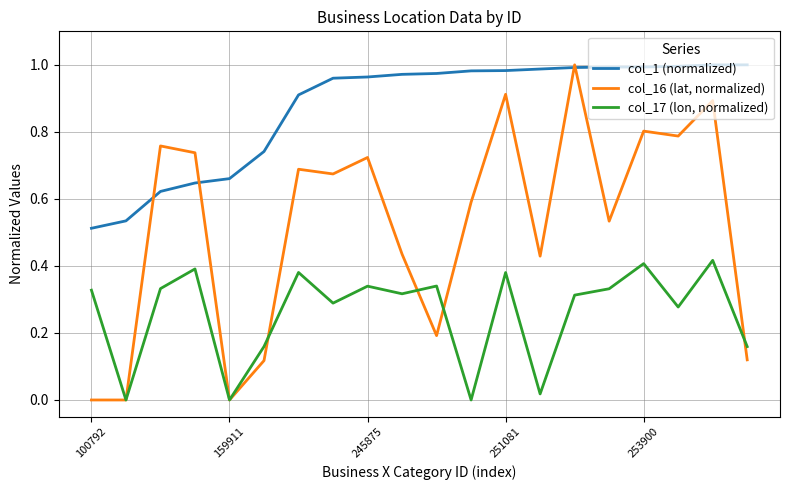

Which series has the largest range (max minus min)?

col_16 (lat, normalized)